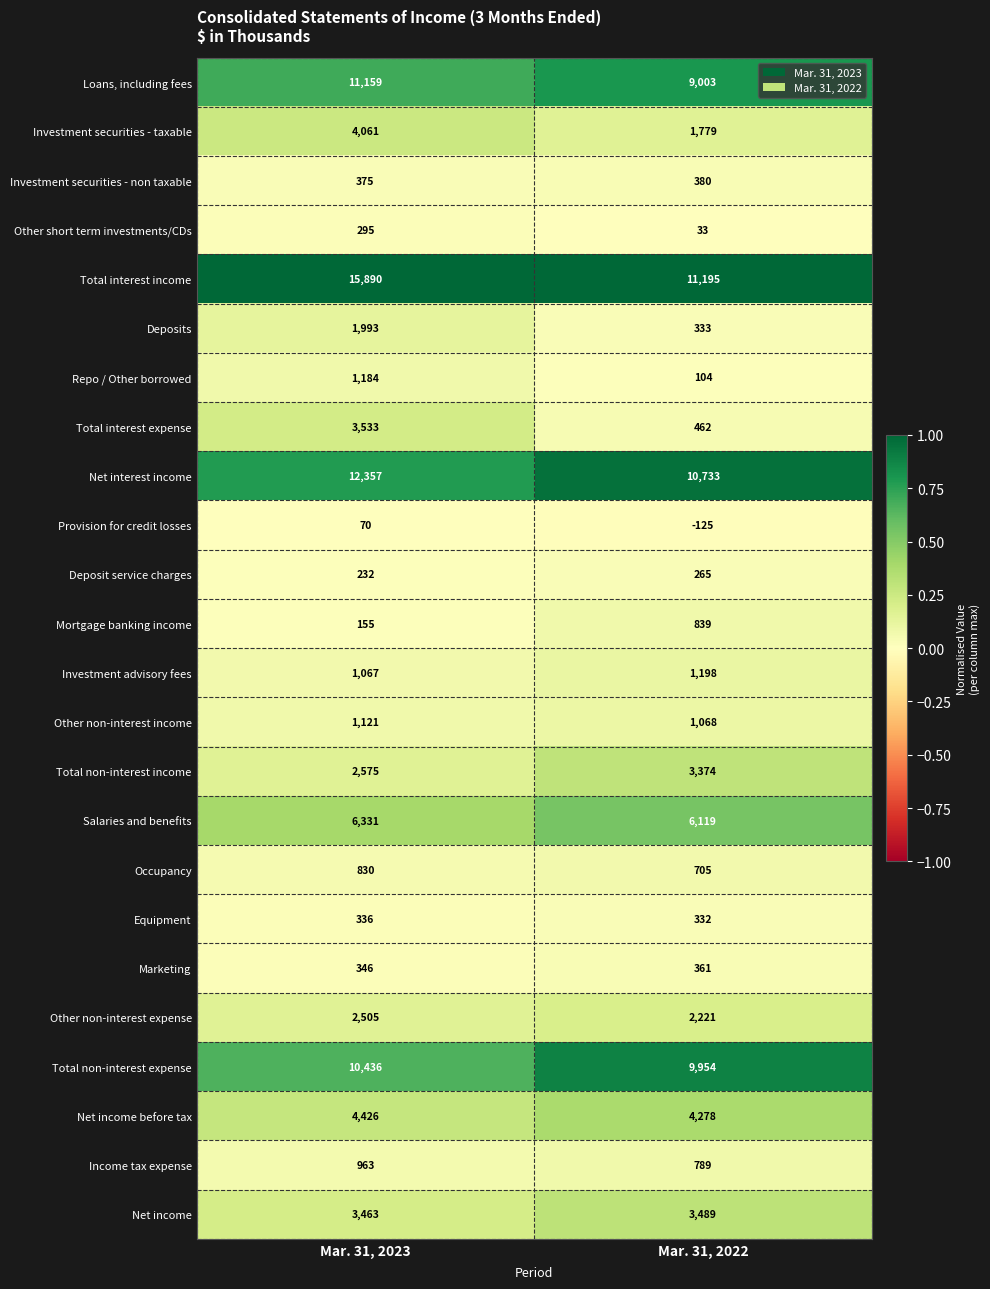

At which category is the sum across all series the highest?

Mar. 31, 2023